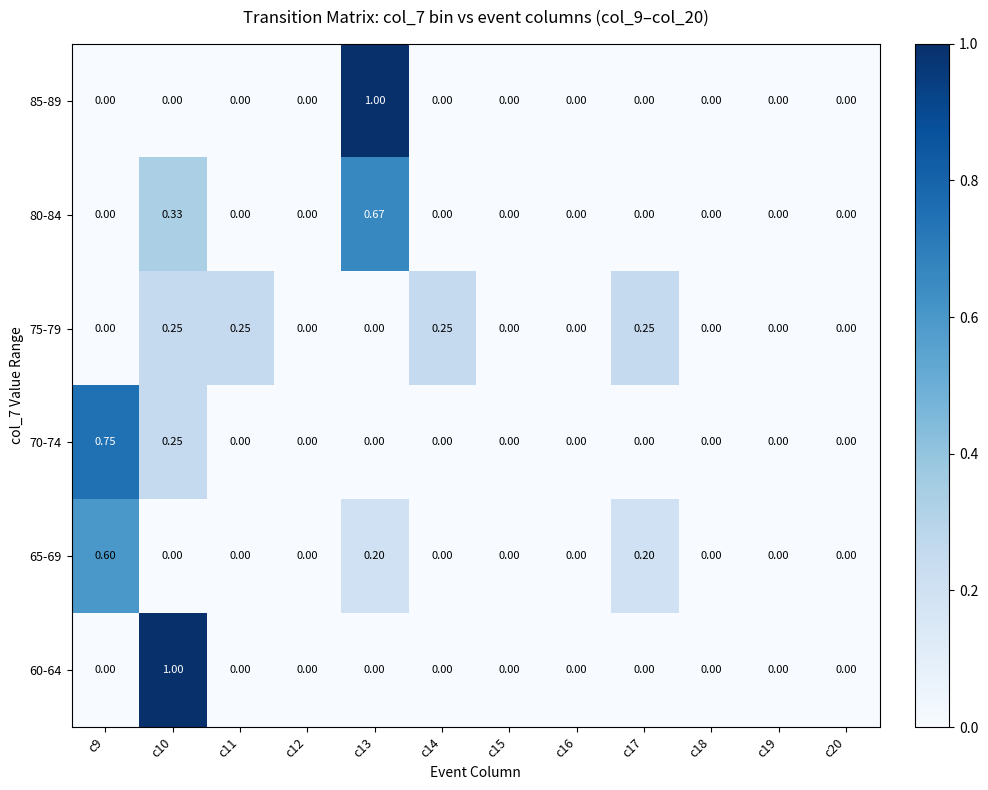

Count the number of categories in the chart.

12